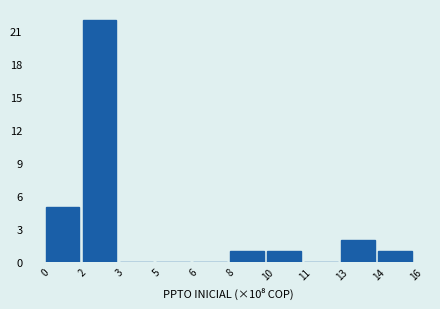

Reading left to right, list all the values displayed in this chart.

0=5	2=22	3=0	5=0	6=0	8=1	10=1	11=0	13=2	14=1